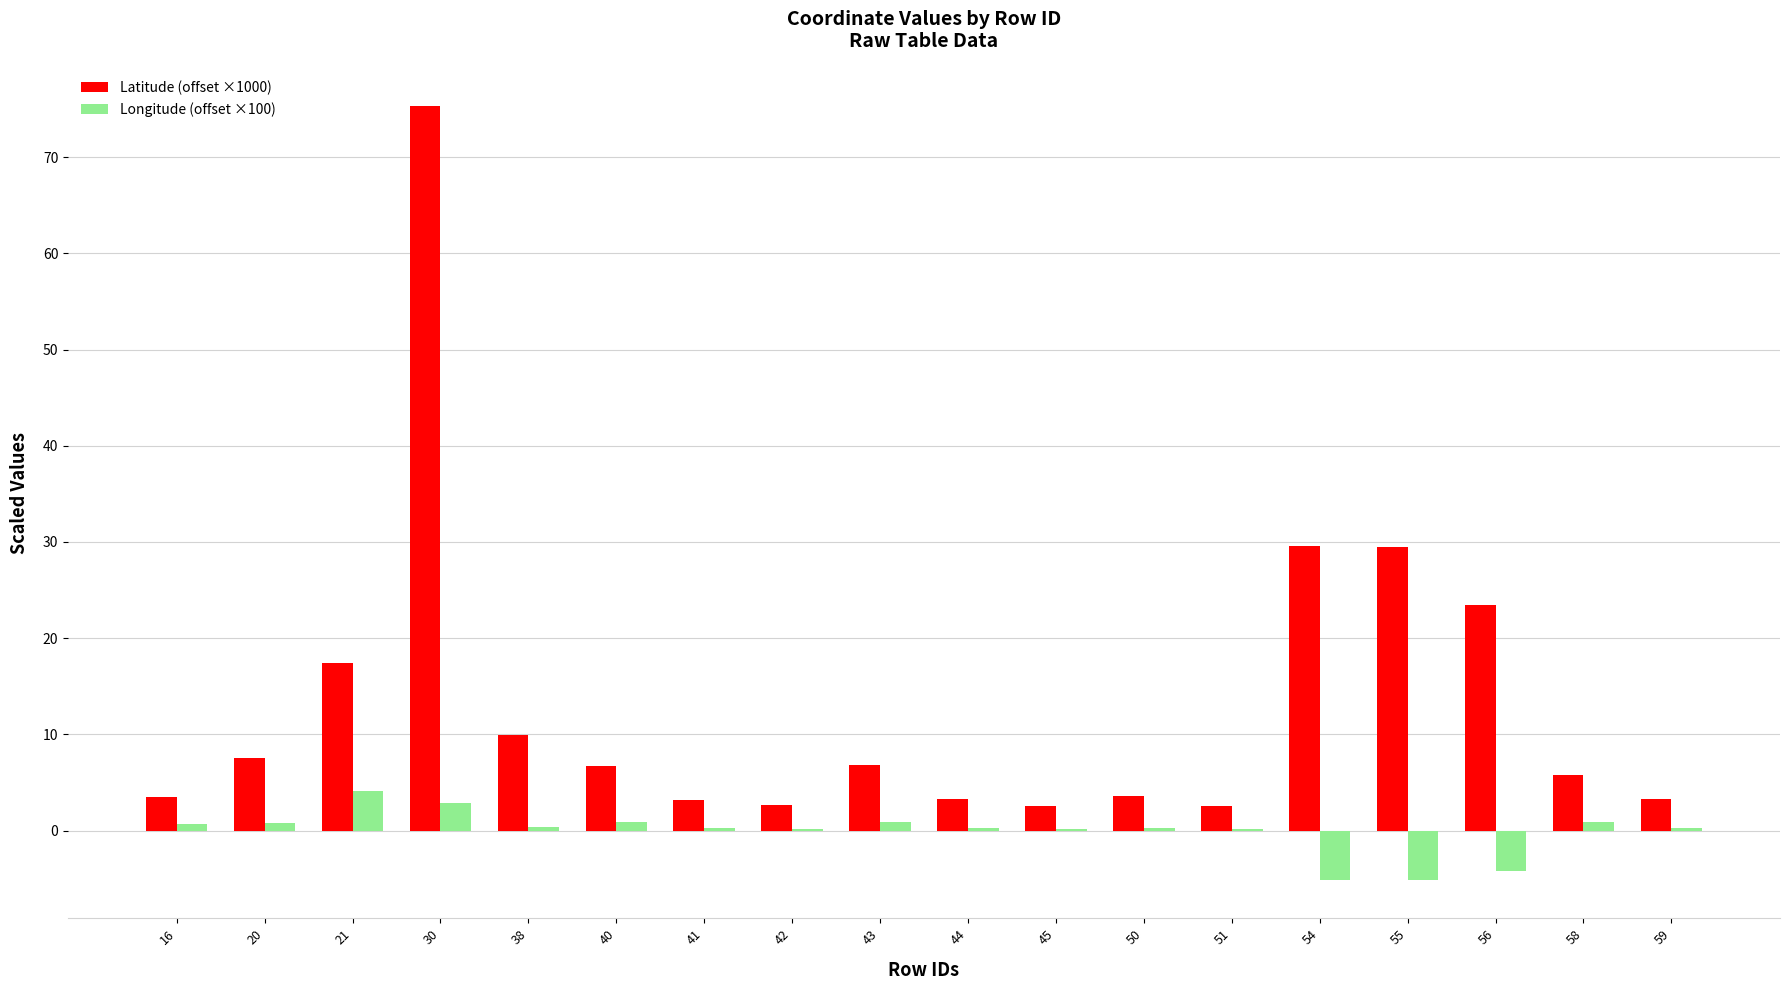

What is the total value across all series at 55?

24.4